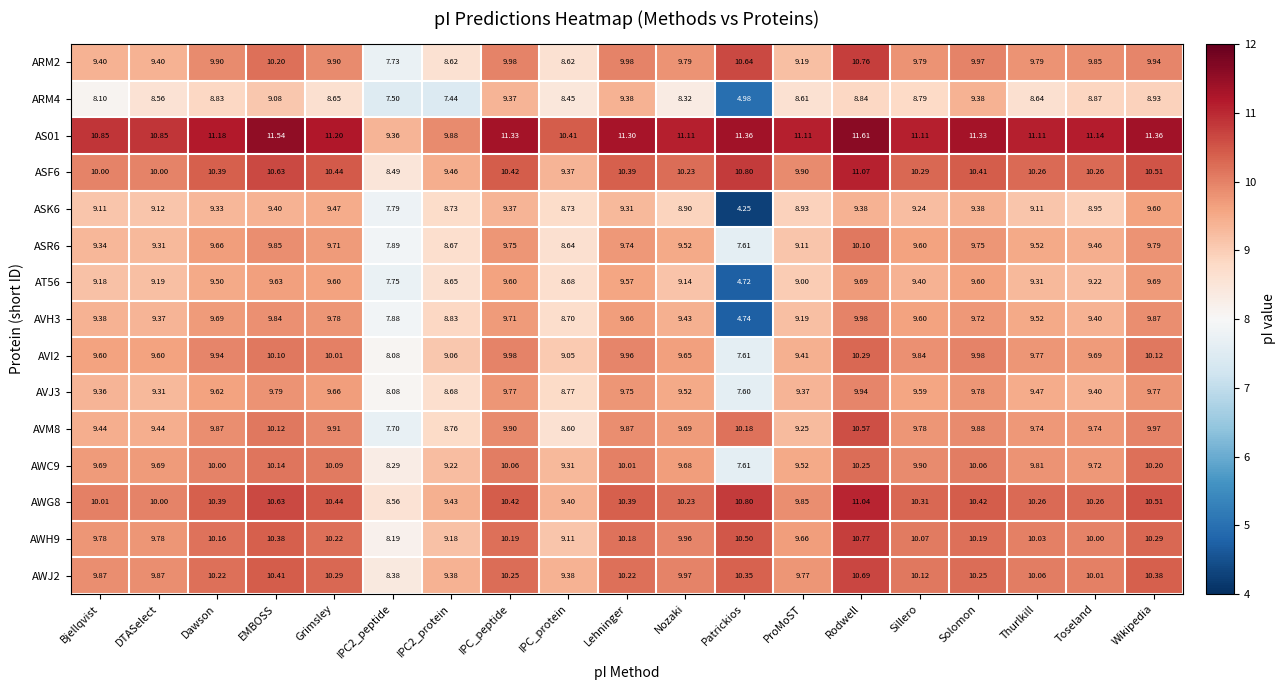

How many distinct data groups are displayed?

15